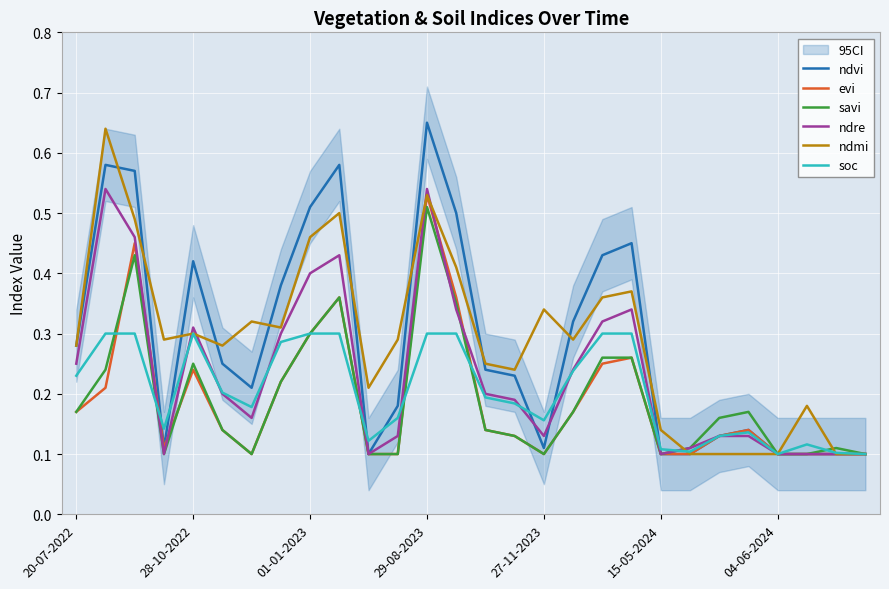

What is the lowest value of the soc series?

0.1